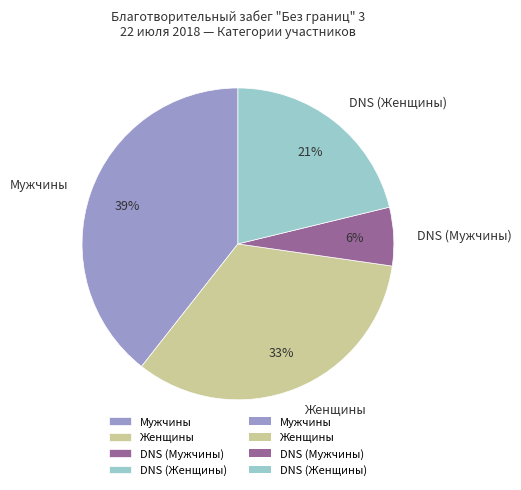

Is there a majority slice in this chart?

No